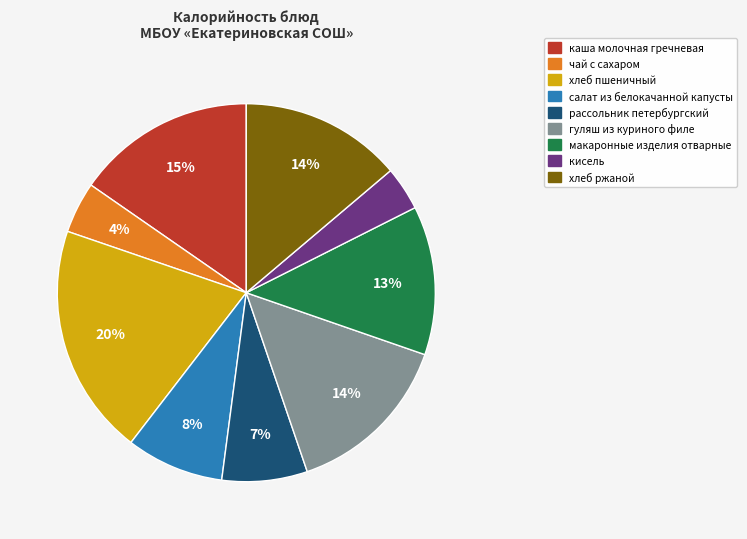

Is the sum of чай с сахаром and кисель greater than half?

No